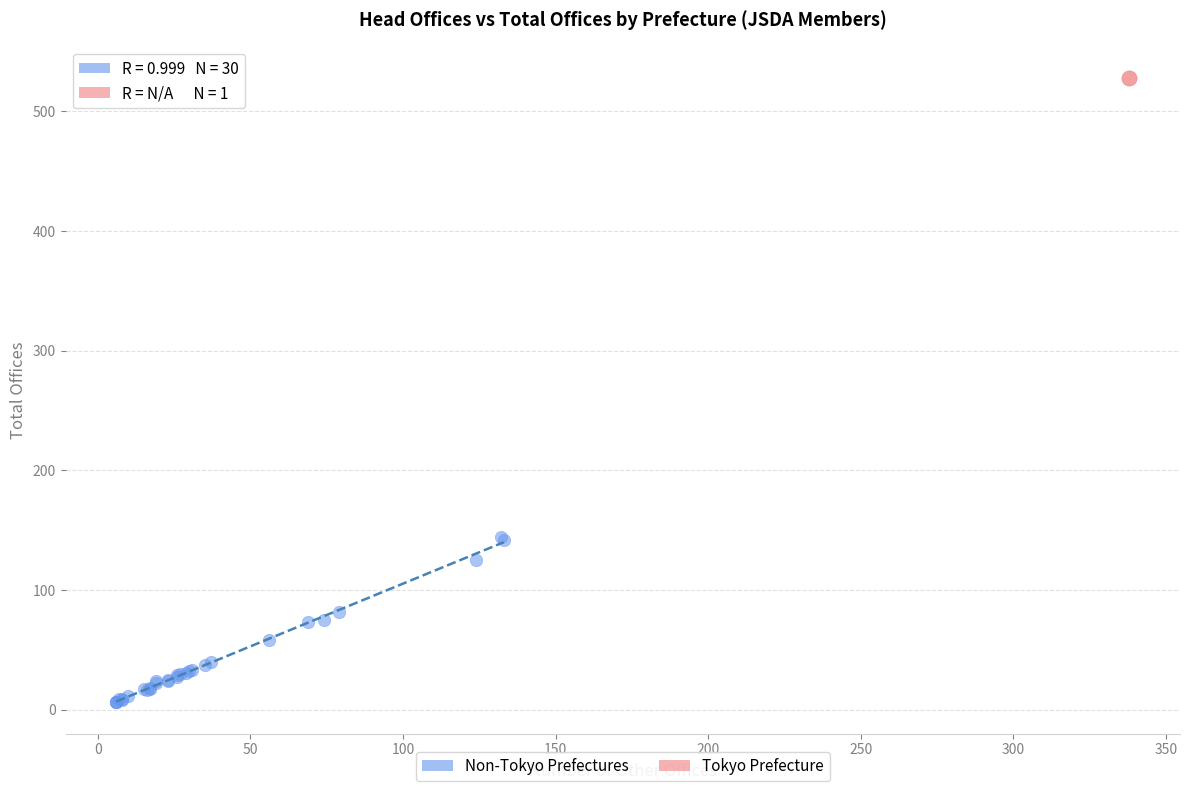

What are all the series names shown in the legend?

Non-Tokyo Prefectures, Tokyo Prefecture